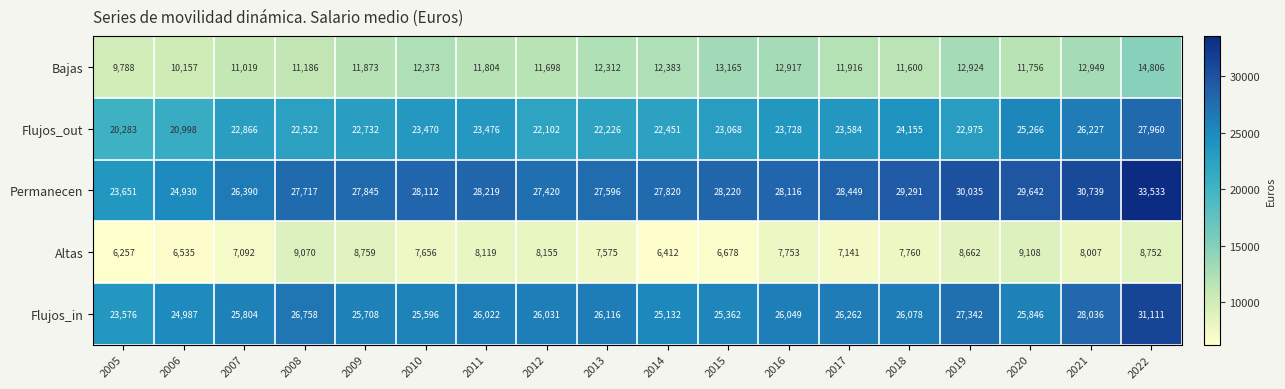

Which category has the lowest value across all series?

2005